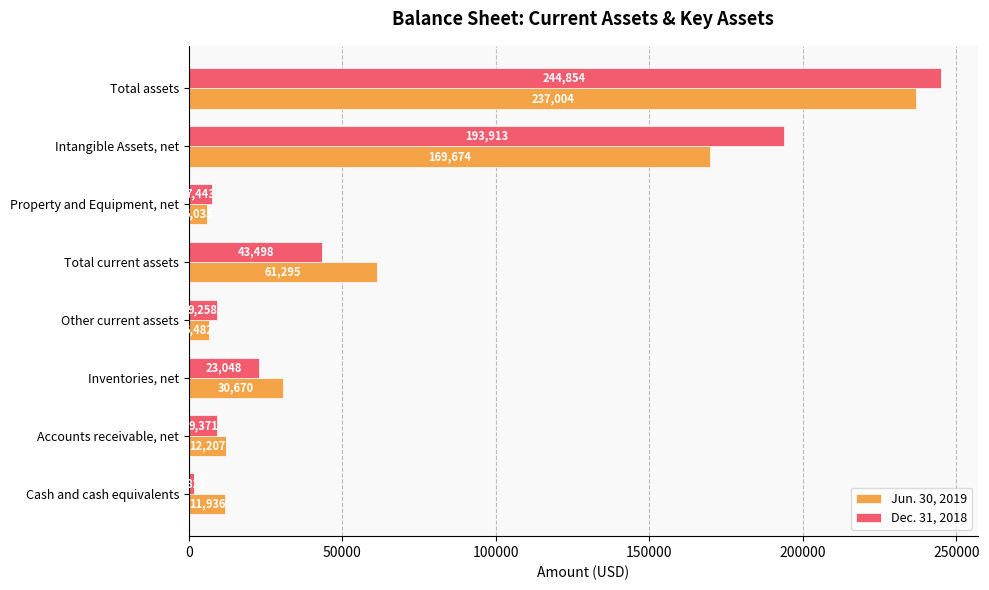

What is the sum of all Dec. 31, 2018 values?

533206